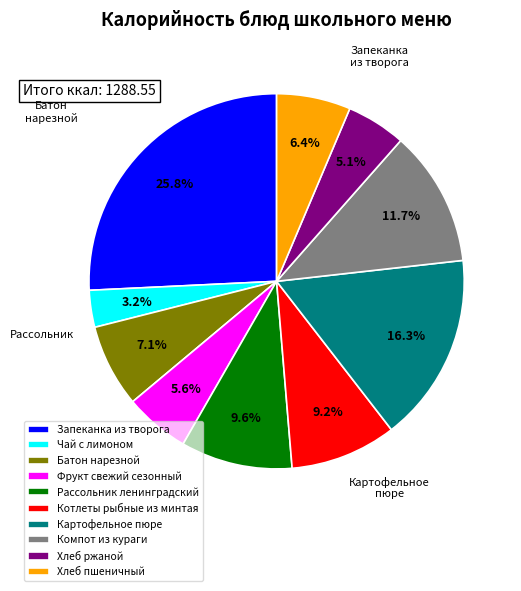

To the nearest percent, what is the difference between the largest and smallest slice percentages?

23%